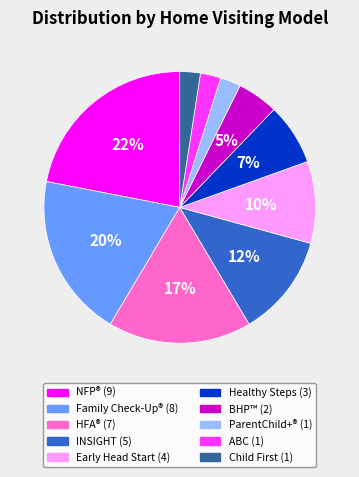

Is there a majority slice in this chart?

No